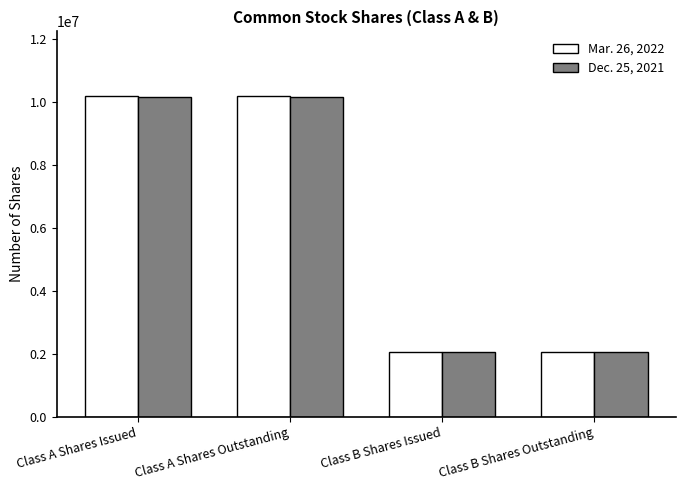

Is the value of Mar. 26, 2022 at Class B Shares Outstanding greater than the value of Dec. 25, 2021 at Class A Shares Outstanding?

No